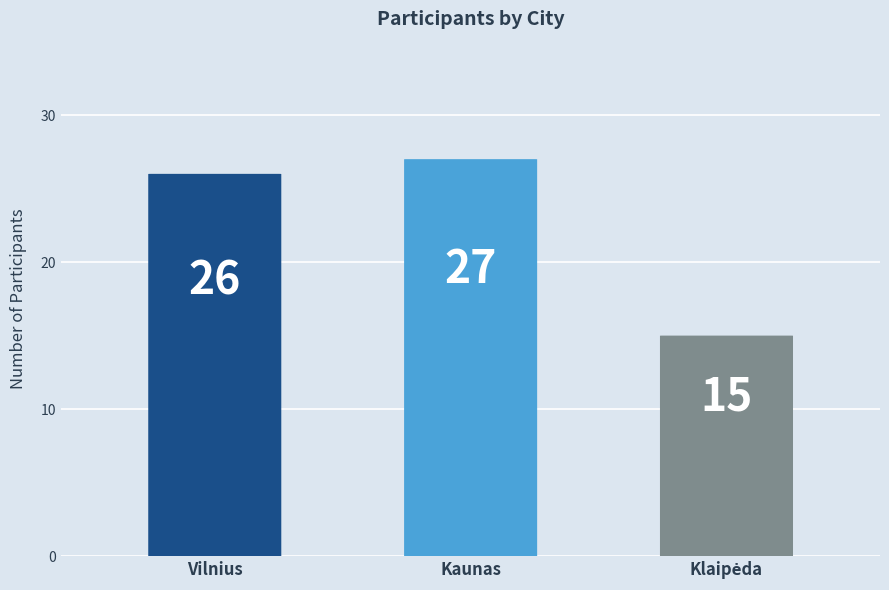

The value at Kaunas is 40. True or false?

False